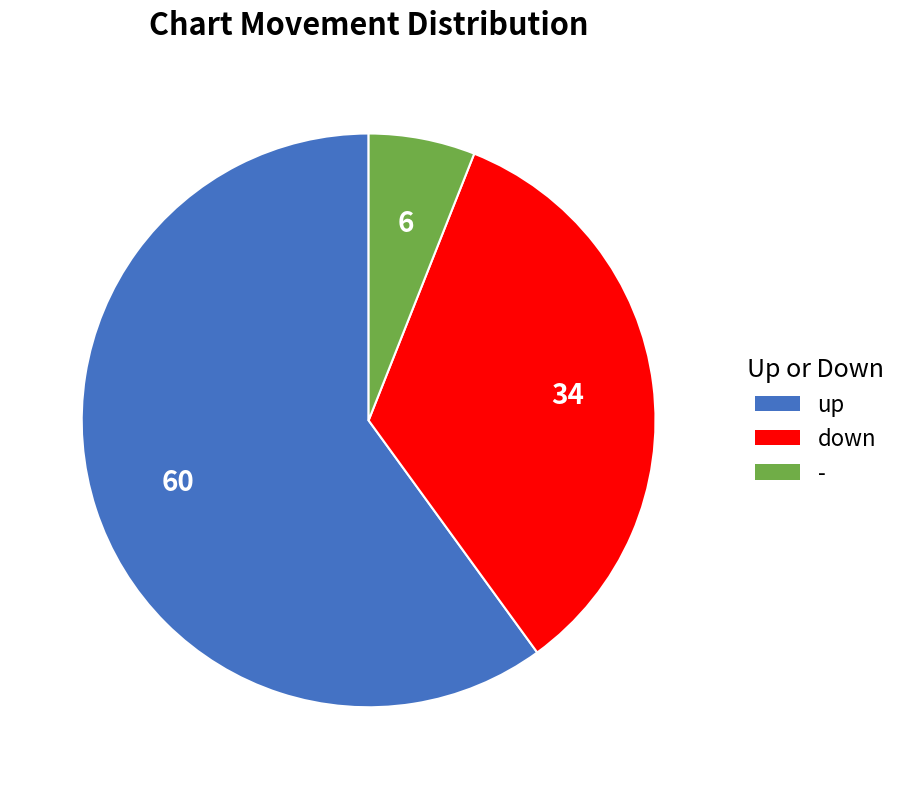

Between up and -, which is larger?

up